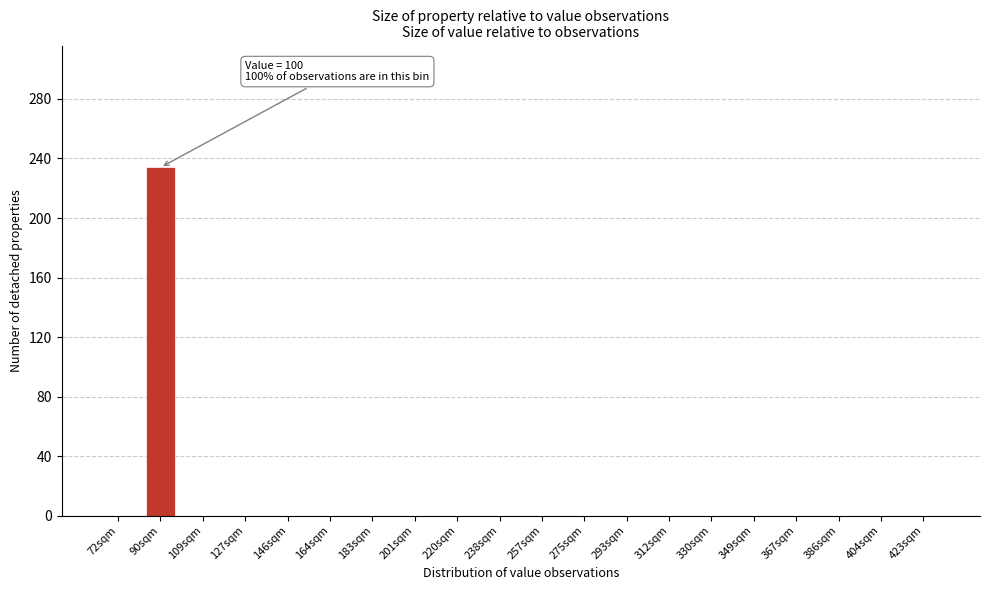

Reading left to right, what are all the values shown in this chart?

72sqm=0	90sqm=234	109sqm=0	127sqm=0	146sqm=0	164sqm=0	183sqm=0	201sqm=0	220sqm=0	238sqm=0	257sqm=0	275sqm=0	293sqm=0	312sqm=0	330sqm=0	349sqm=0	367sqm=0	386sqm=0	404sqm=0	423sqm=0